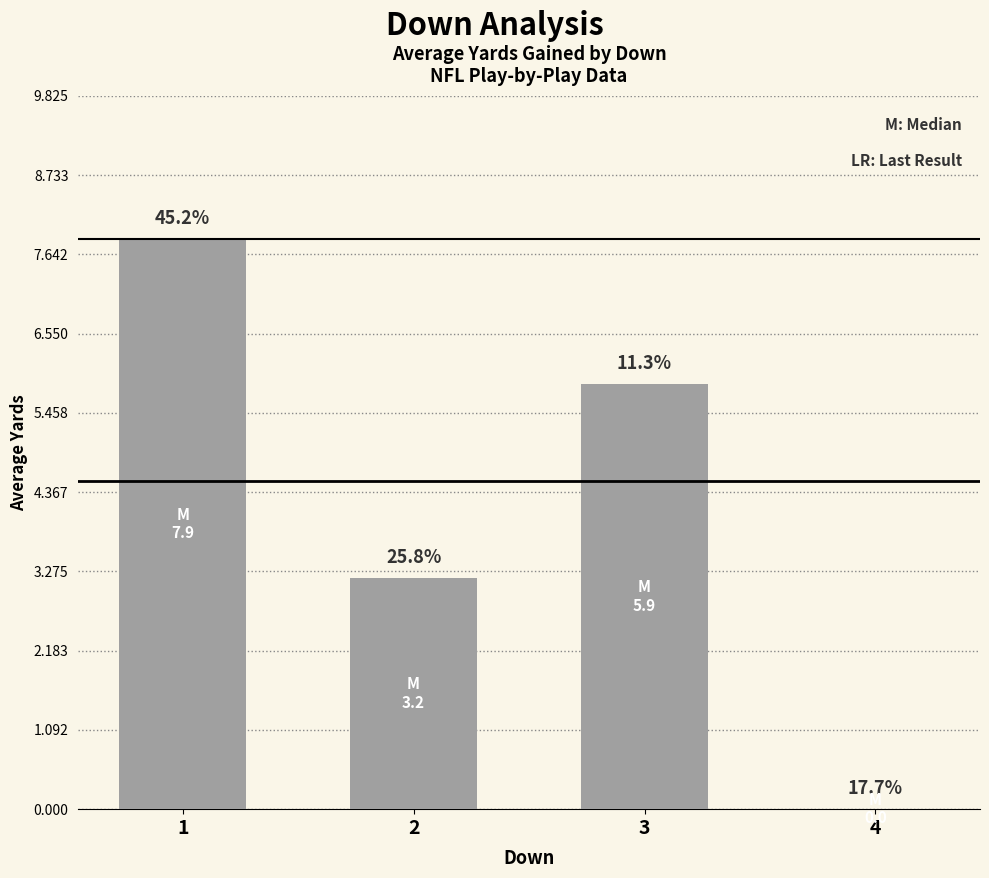

Which category has the lowest value across all series?

4